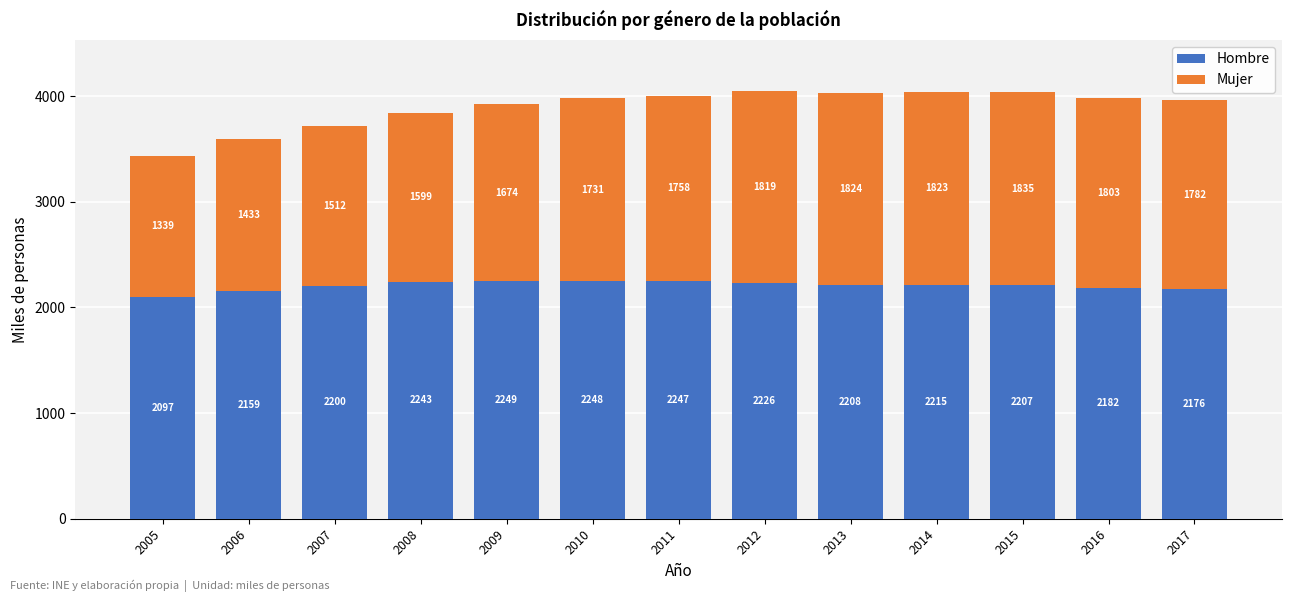

List the labels in order of Hombre value, largest first.

2009, 2010, 2011, 2008, 2012, 2014, 2013, 2015, 2007, 2016, 2017, 2006, 2005